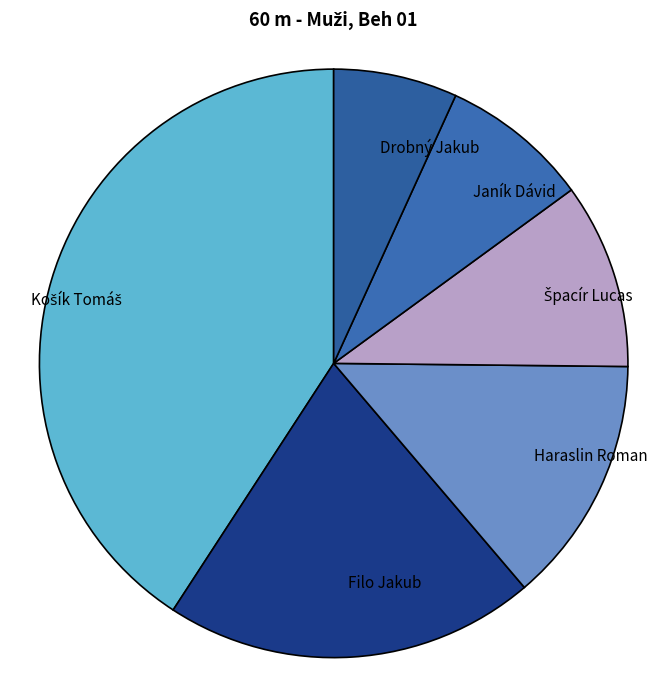

Is there any slice that represents more than half of the pie?

No